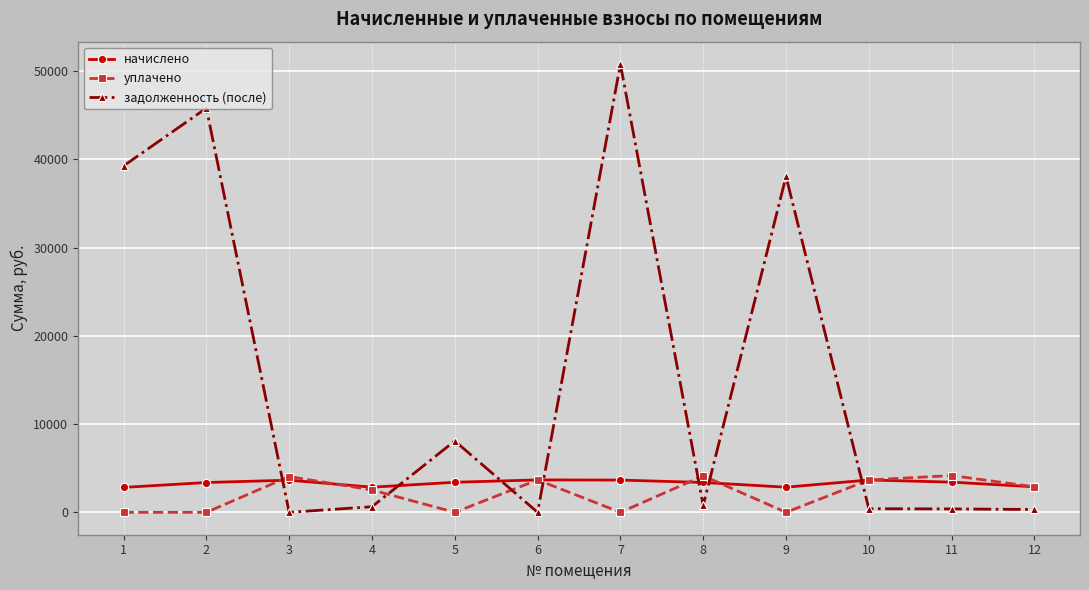

What are all the series names shown in the legend?

начислено, уплачено, задолженность (после)